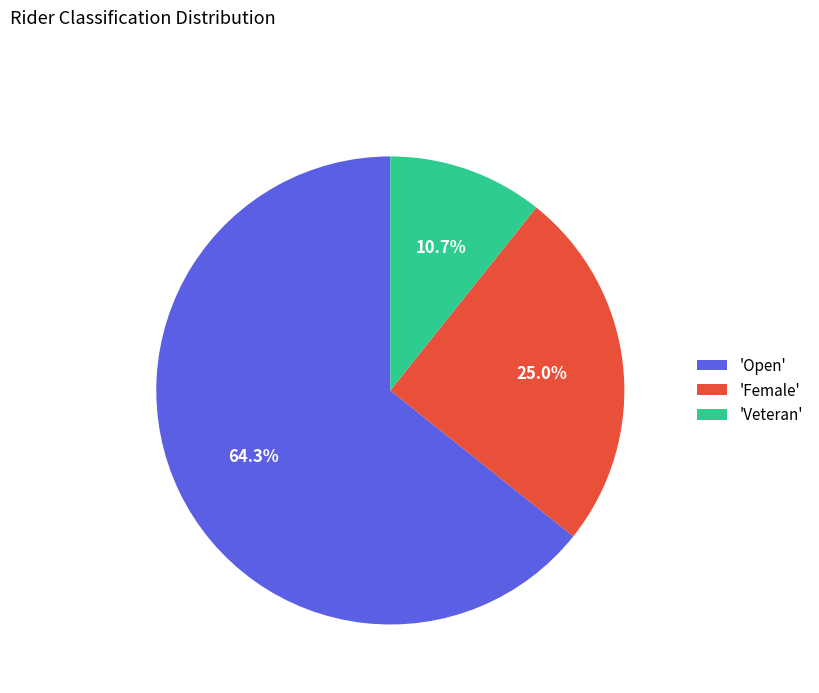

Between 'Open' and 'Veteran', which is larger?

'Open'